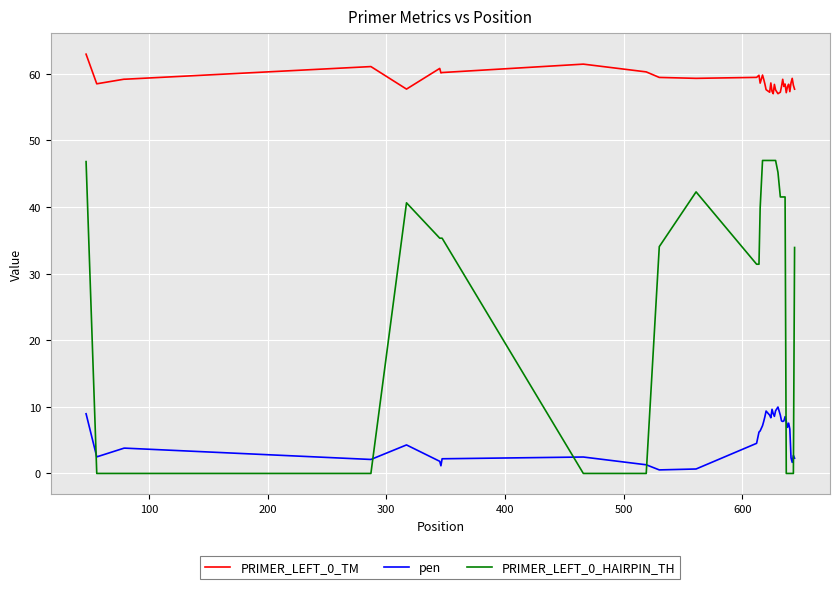

What is the maximum value for PRIMER_LEFT_0_TM?

63.0